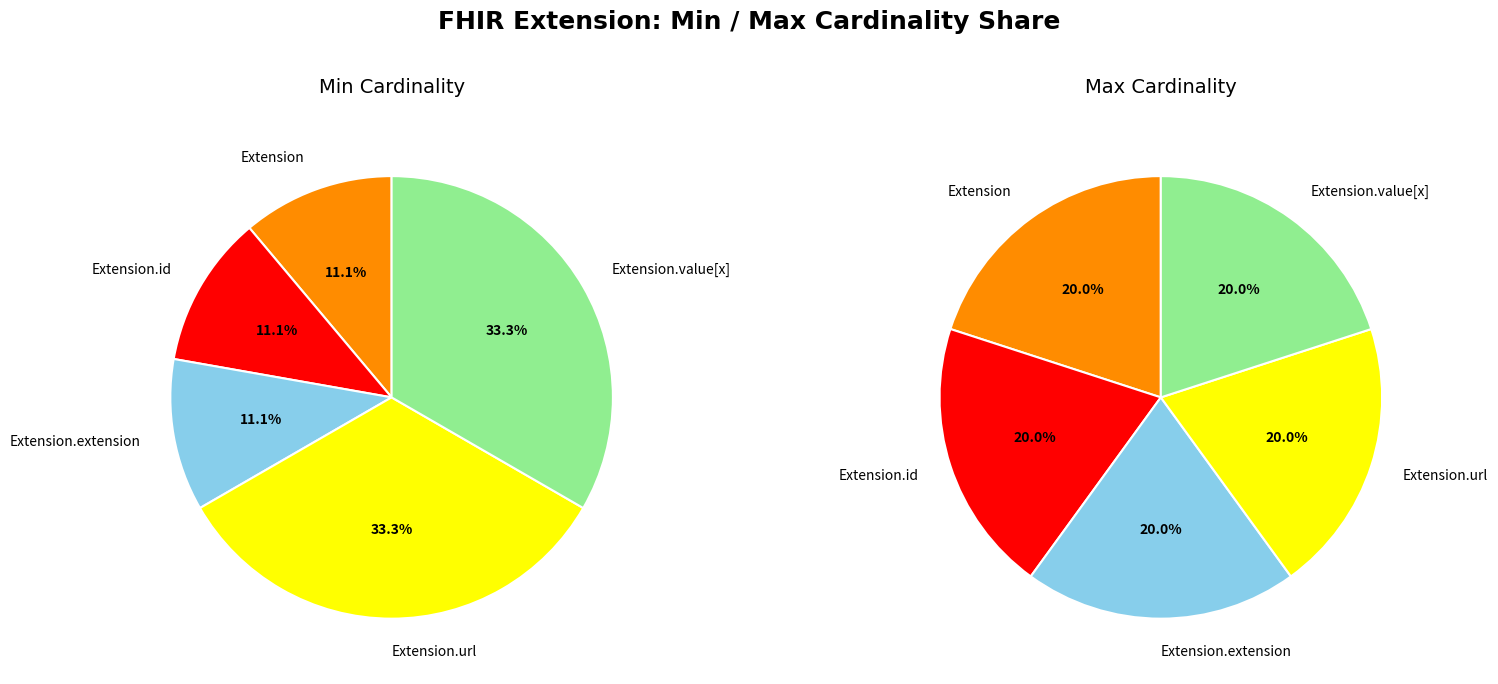

At Extension.extension, list the series in order from largest to smallest.

Max, Min